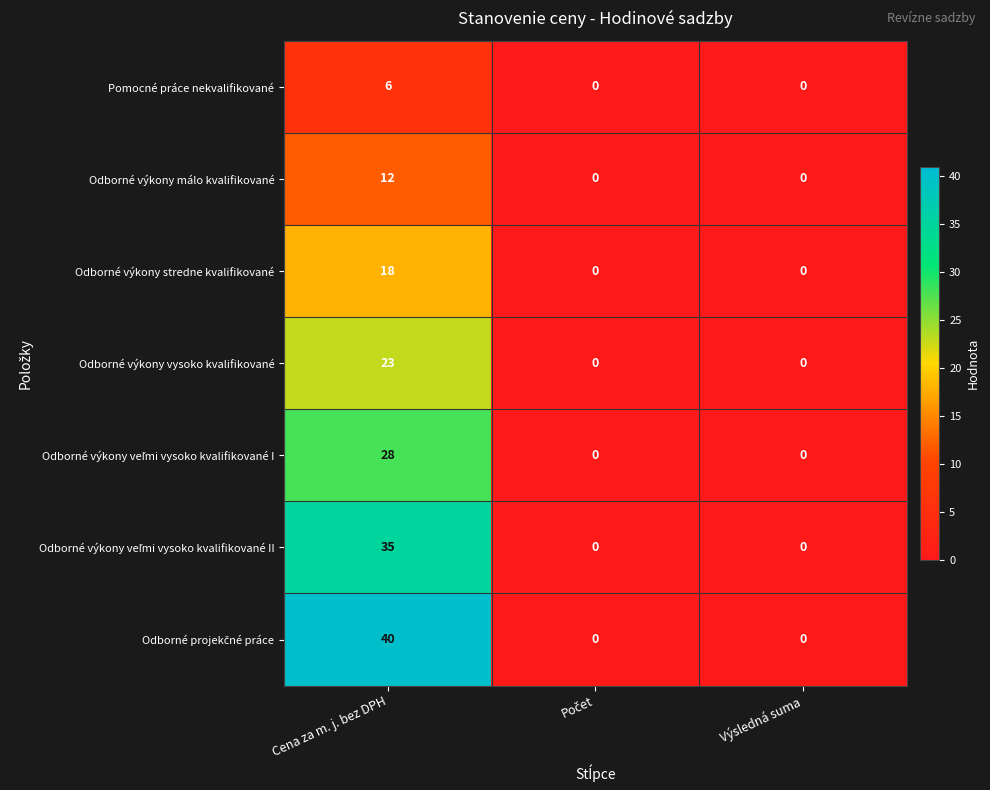

Count the number of data series in this chart.

7